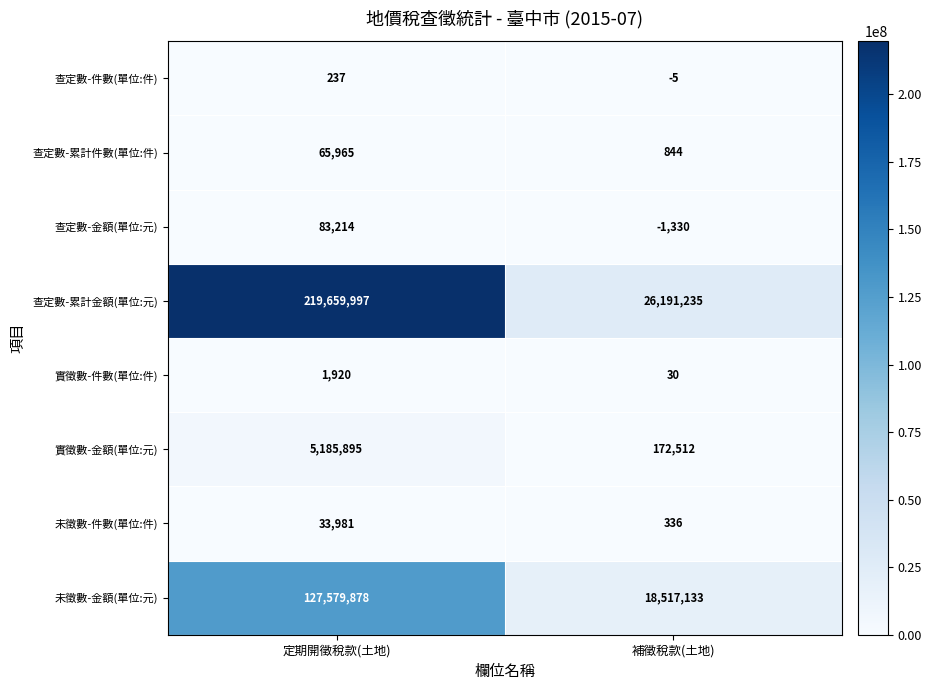

Which label corresponds to the smallest value in the chart?

補徵稅款(土地)